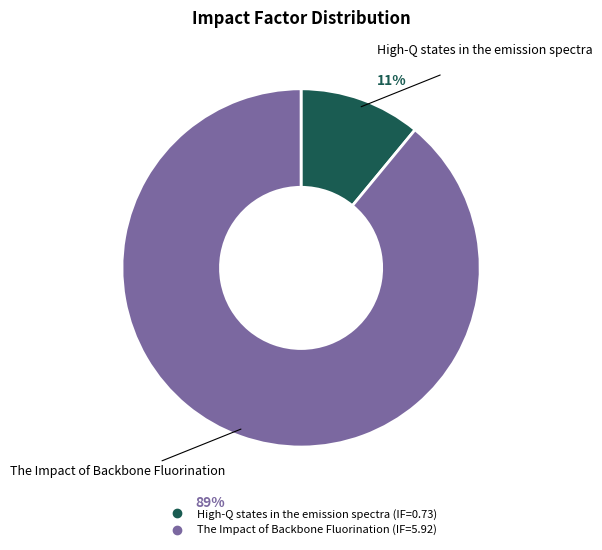

Is there a majority slice in this chart?

Yes